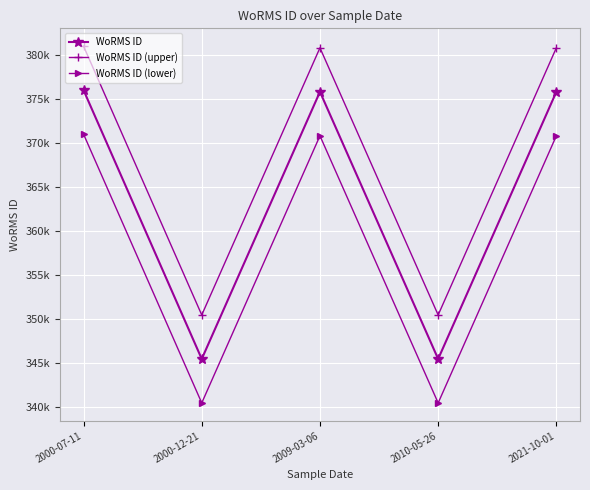

True or false: WoRMS ID has a value of 376043 at 2000-07-11.

True